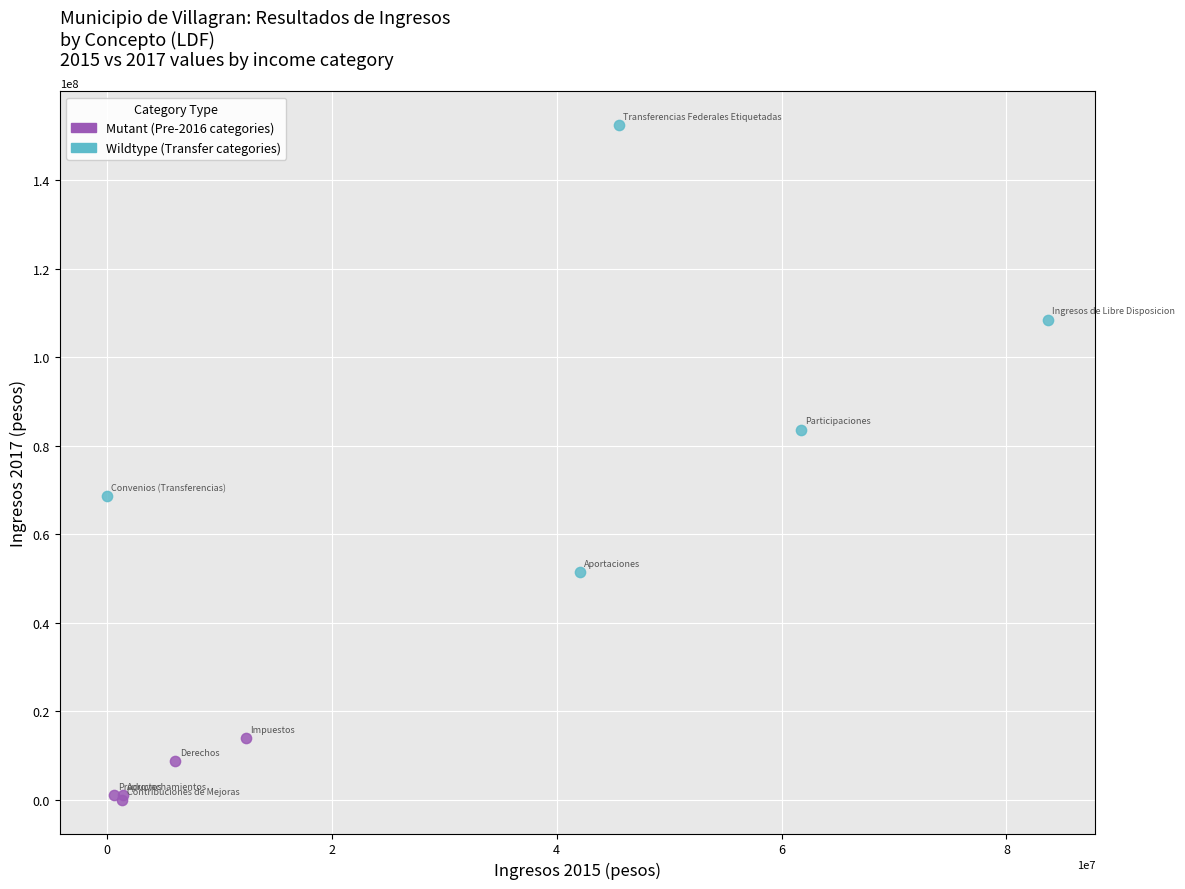

Which series reaches the minimum Y coordinate?

Mutant (Pre-2016 categories)